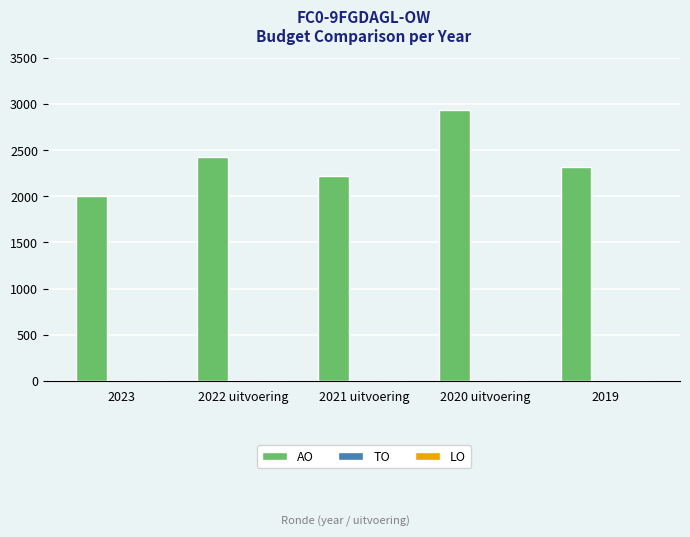

What is the ratio of the value at 2020 uitvoering to the value at 2021 uitvoering?

1.3